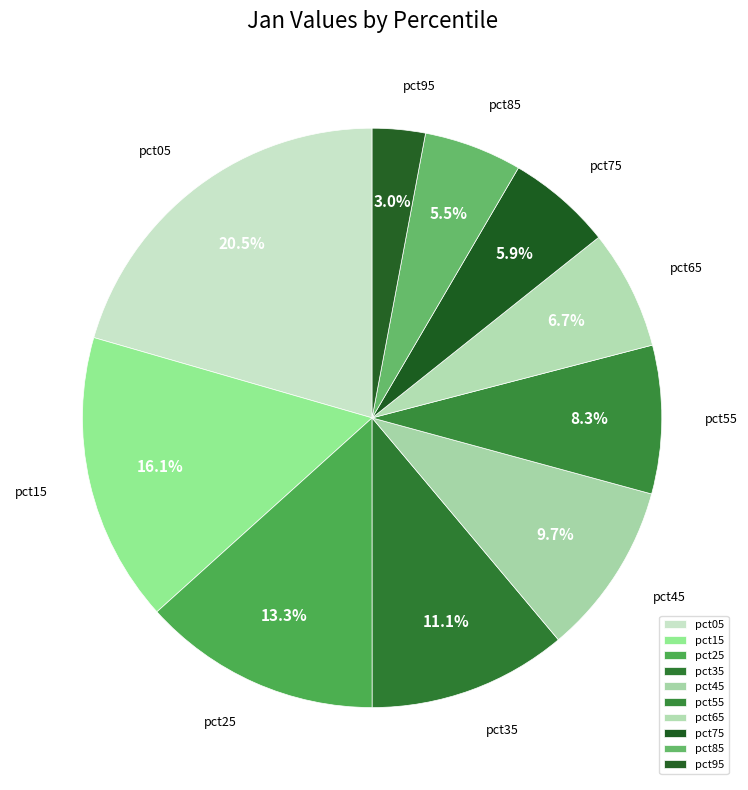

How many slices are in this pie chart?

10